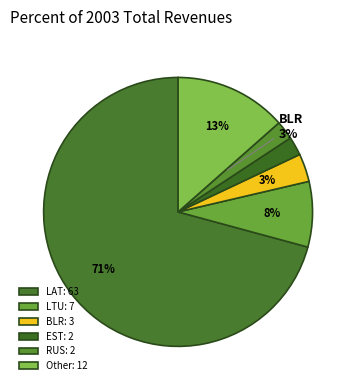

What is the smallest slice in the pie chart?

EST